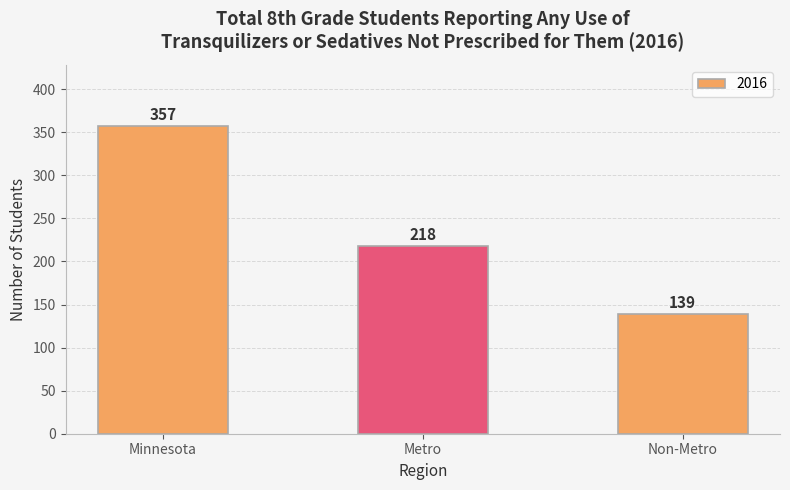

What is the difference between the maximum and minimum values?

218